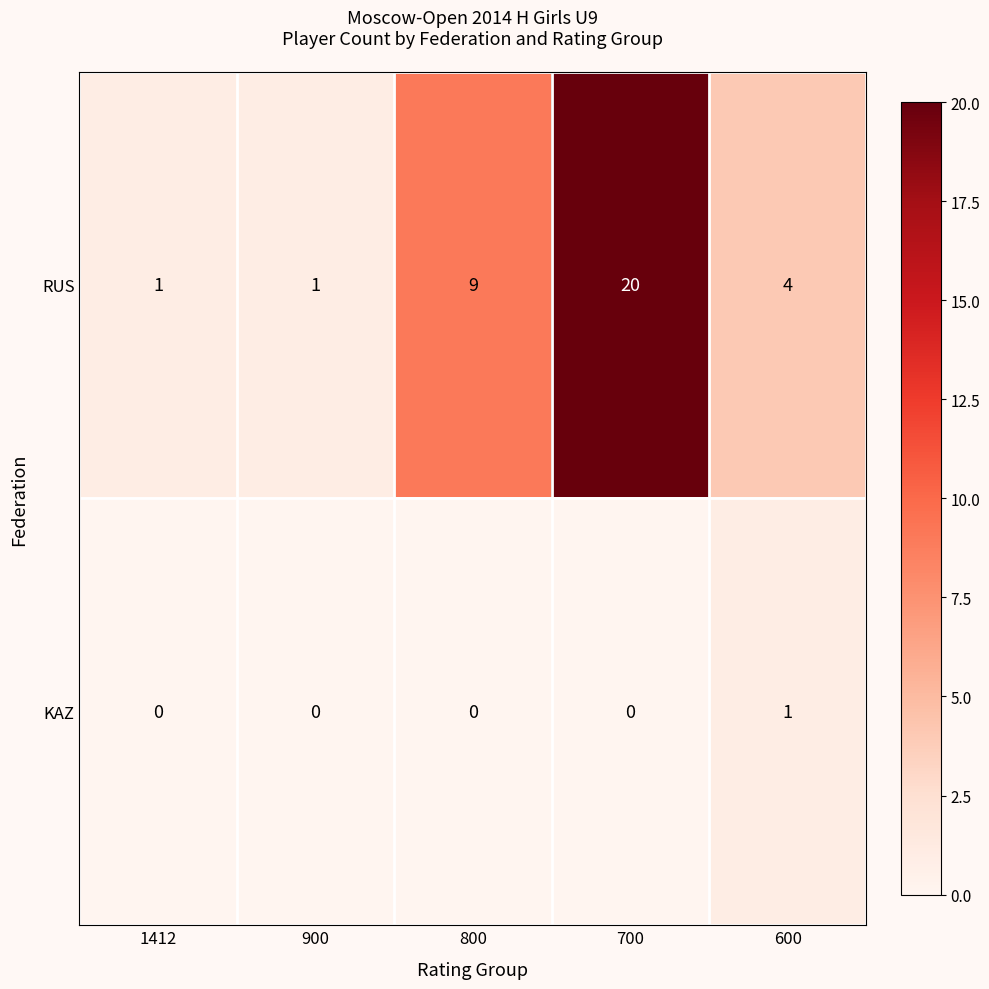

How many categories are shown in the chart?

5